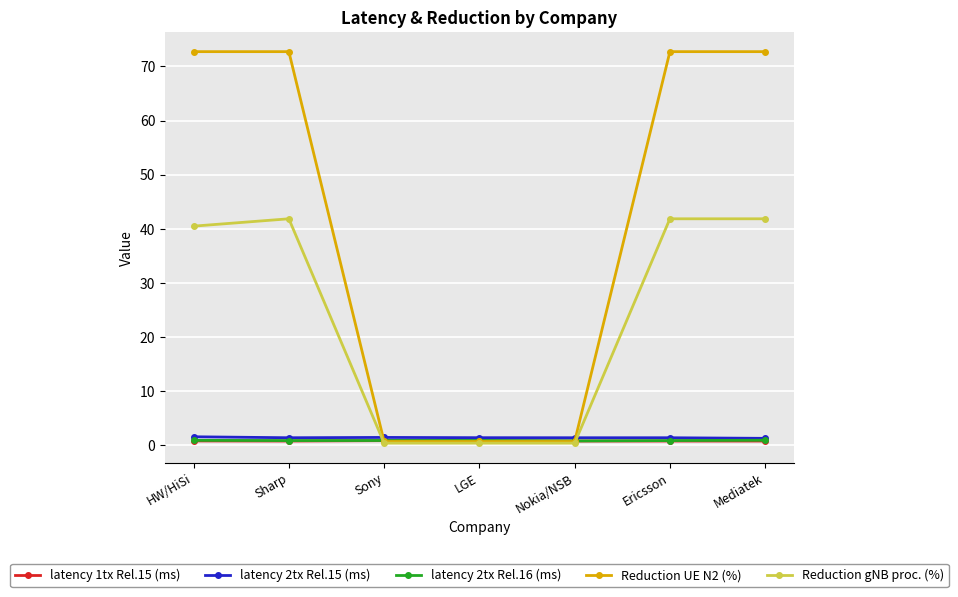

Does the chart display data point markers on the line(s)?

Yes